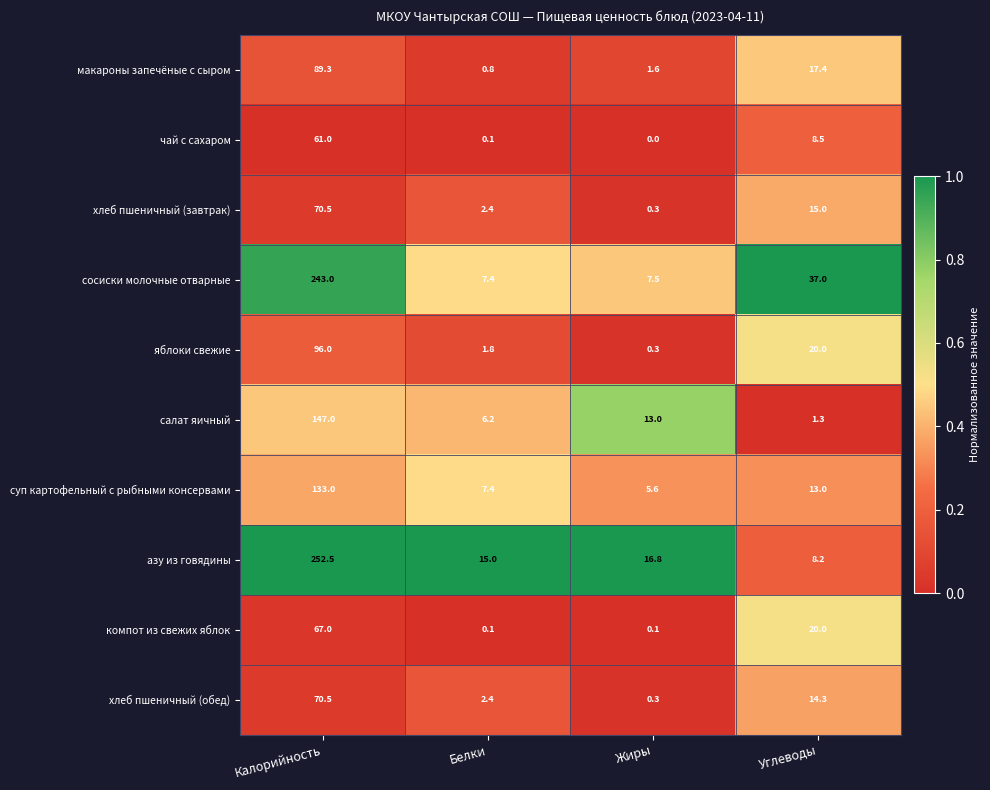

Is it true that хлеб пшеничный (обед) equals 7.2 at Углеводы?

False